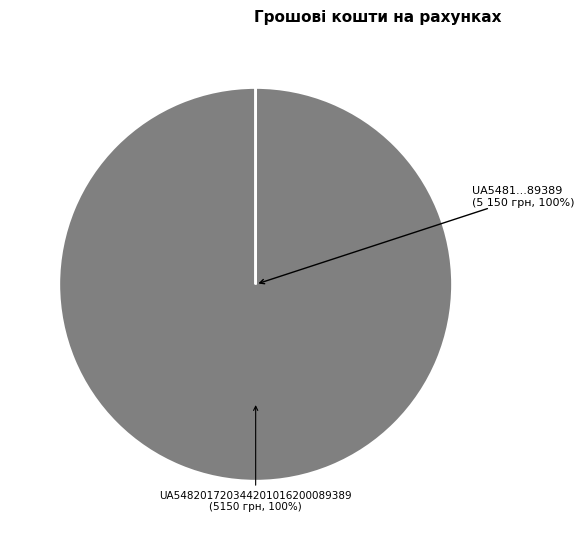

To the nearest percent, what is the difference between the largest and smallest slice percentages?

100%